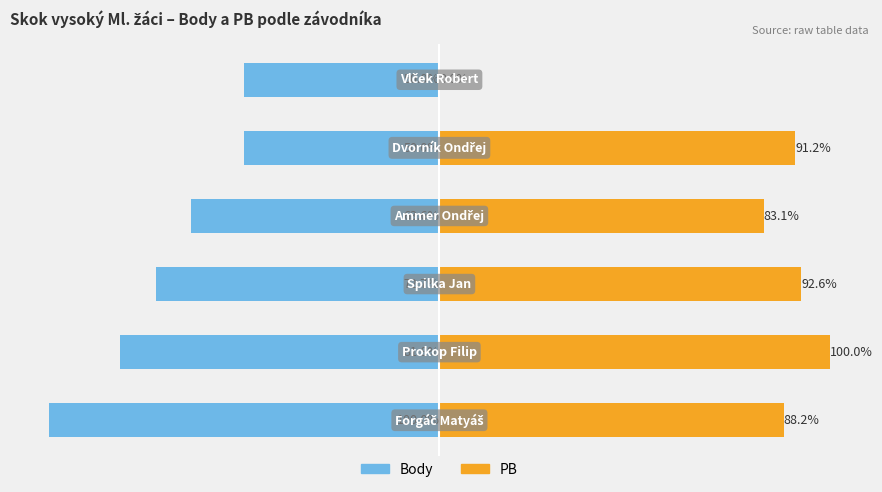

What is the minimum value shown in the chart?

-100.0